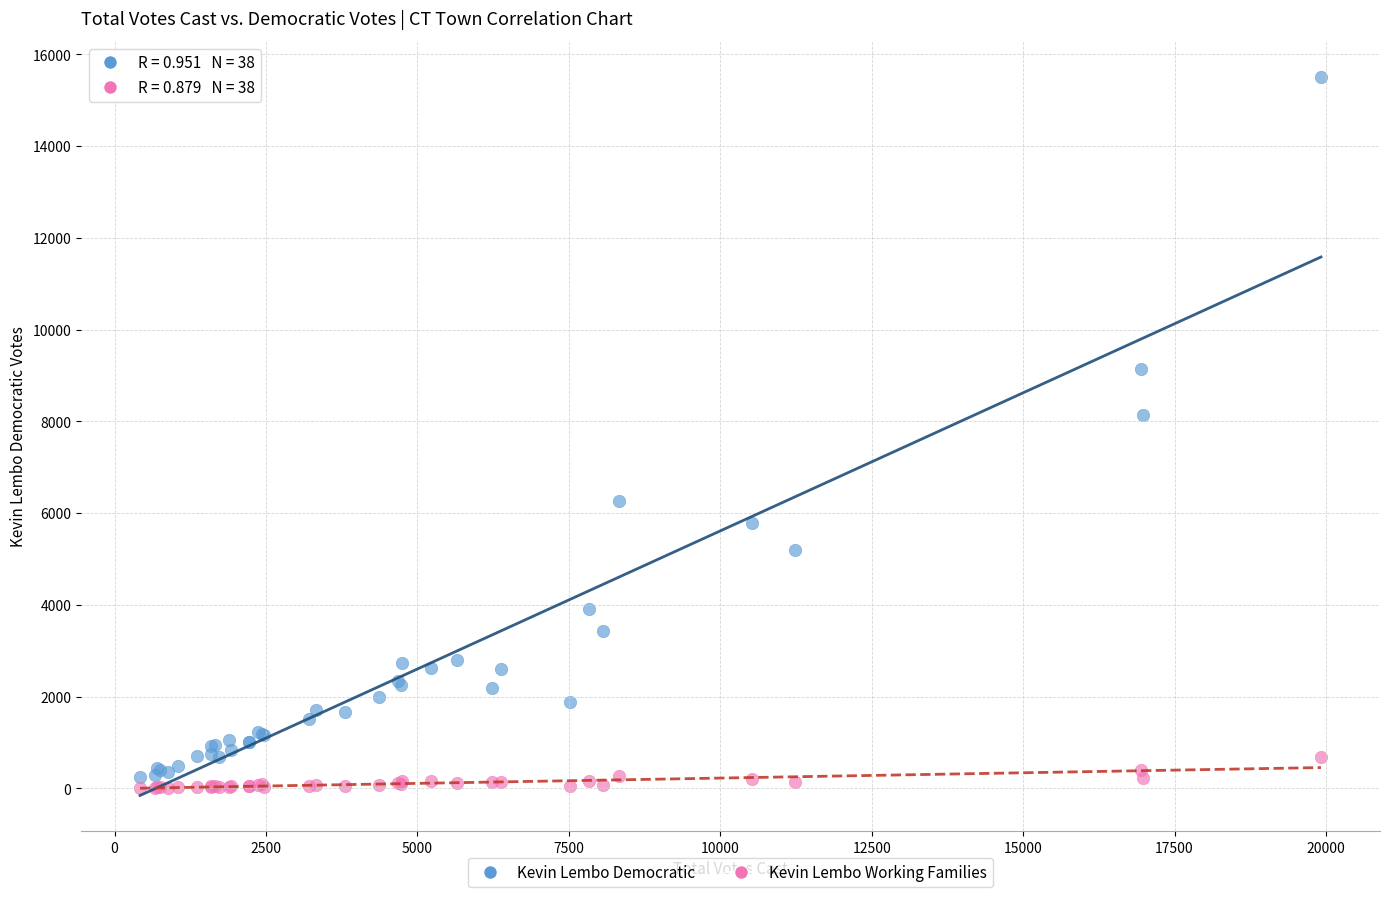

Which series has the widest spread of Y values?

Kevin Lembo Democratic